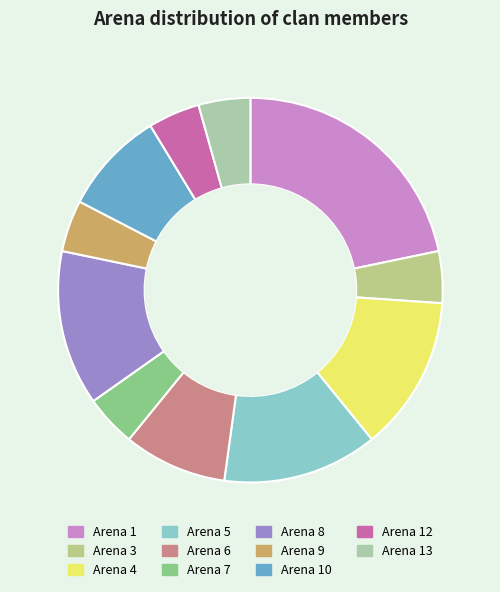

Is it true that Arena 6 is 9% of the pie?

True